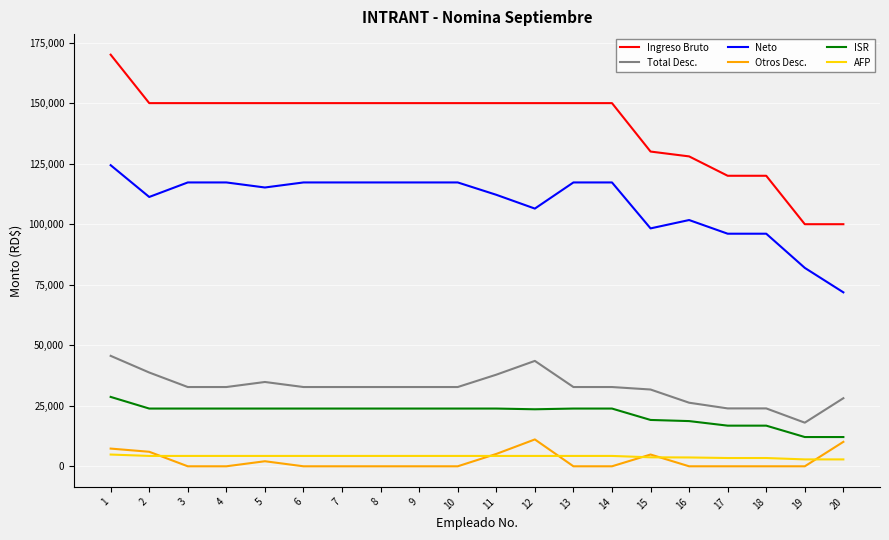

What is the sum of all Neto values?

2170506.7